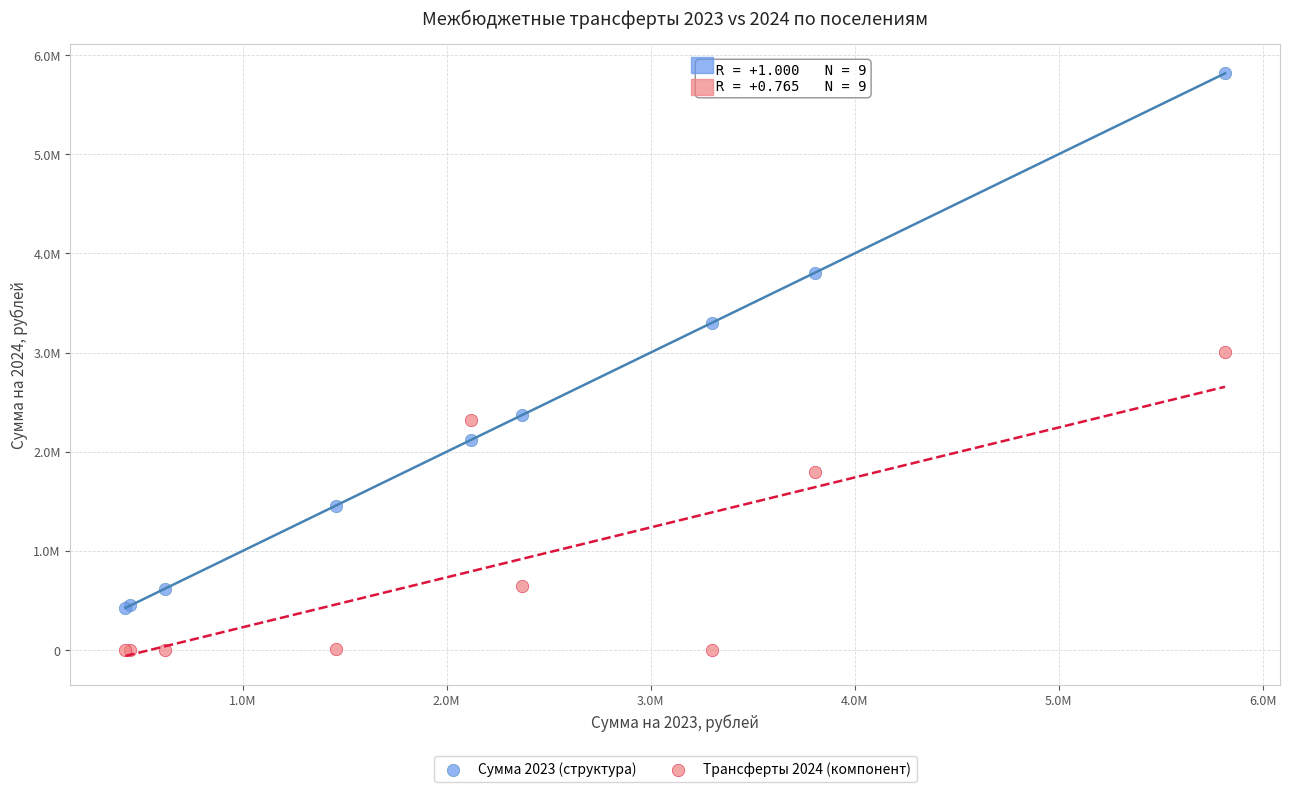

What are all the series names shown in the legend?

Сумма 2023 (структура), Трансферты 2024 (компонент)